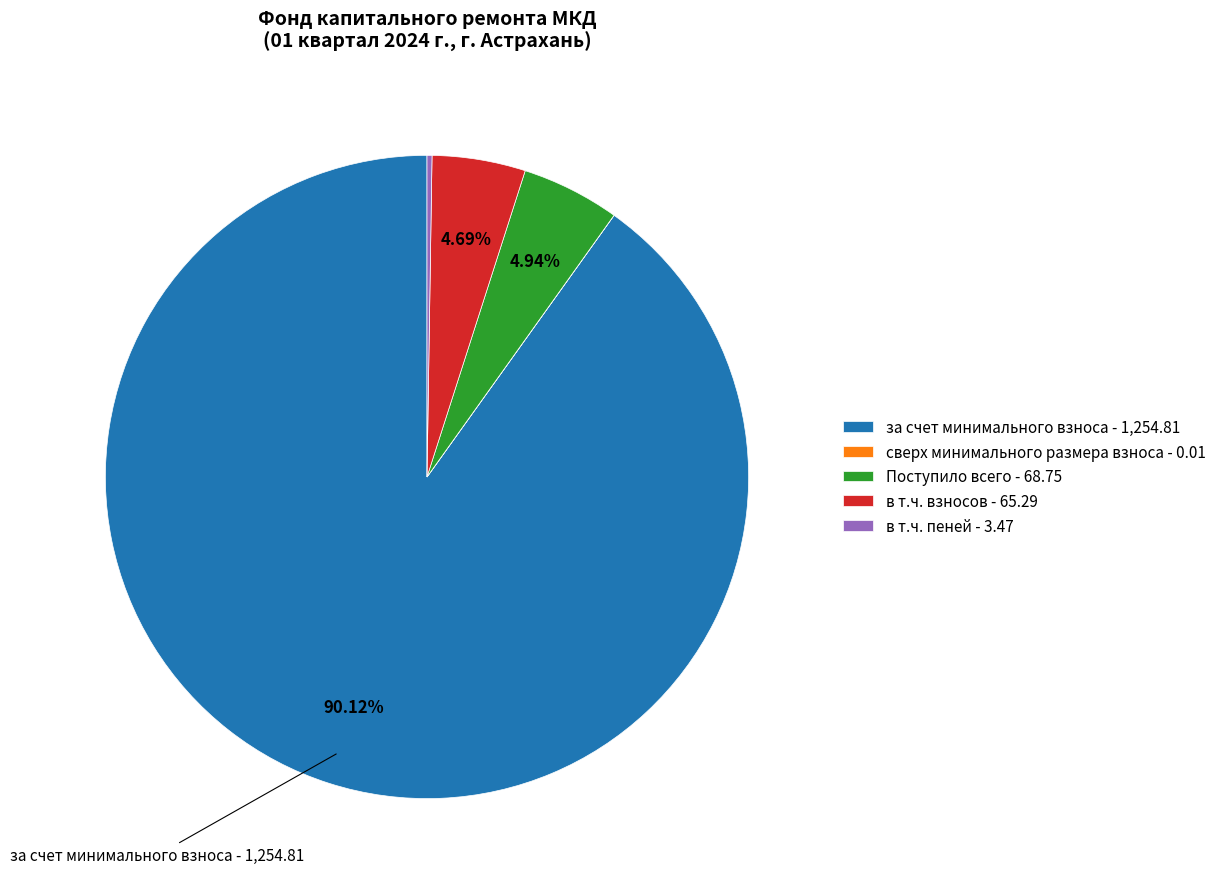

Combined, do Поступило всего - 68.75 and за счет минимального взноса - 1,254.81 account for over 50%?

Yes